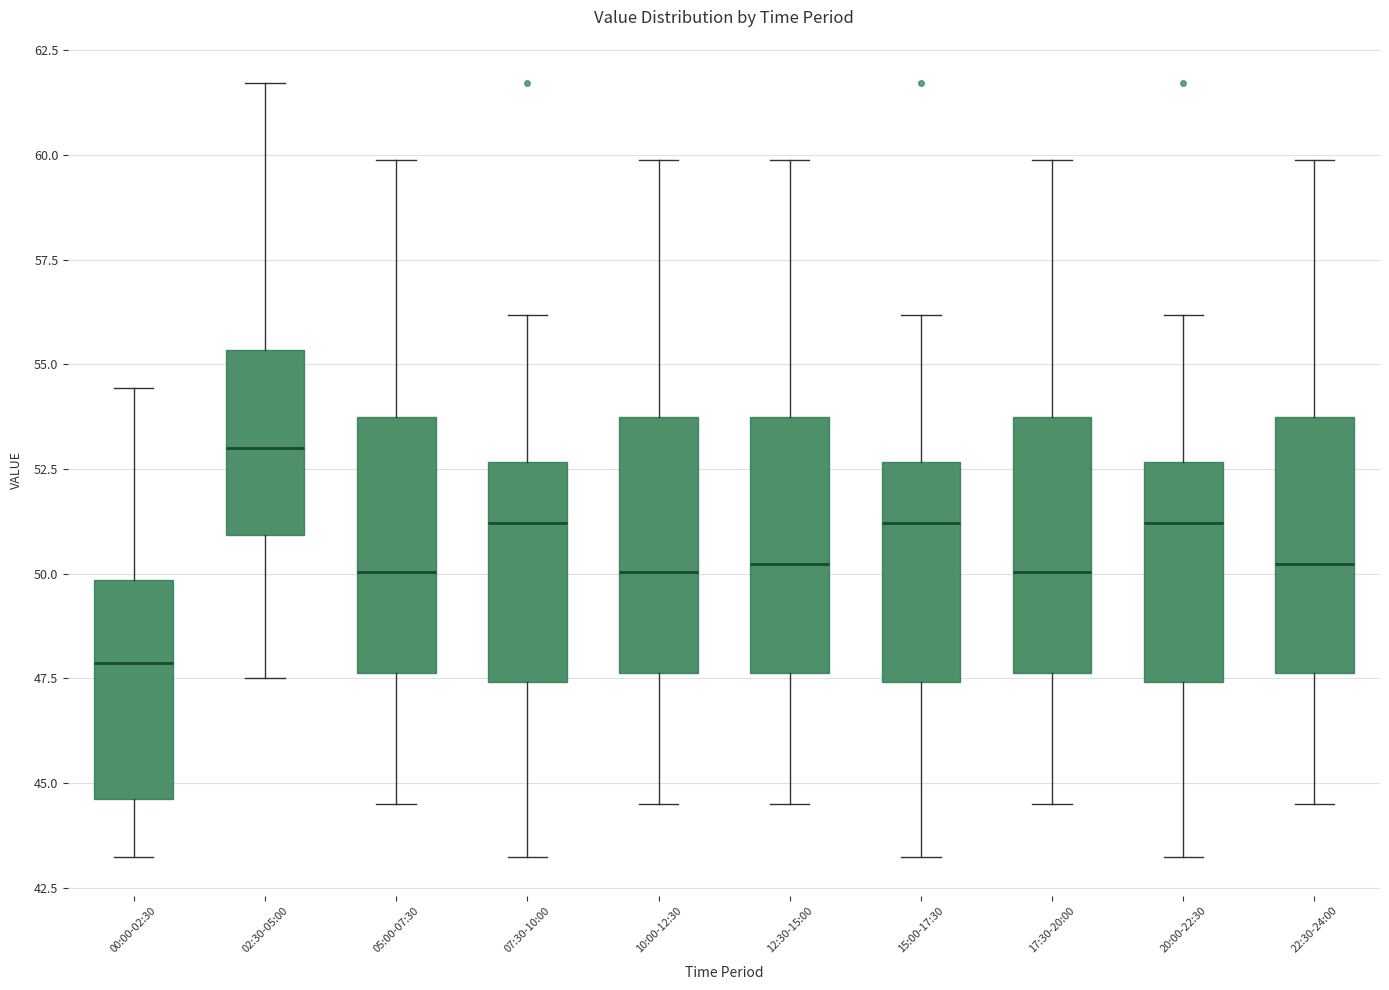

Which box's median line is the lowest?

00:00-02:30